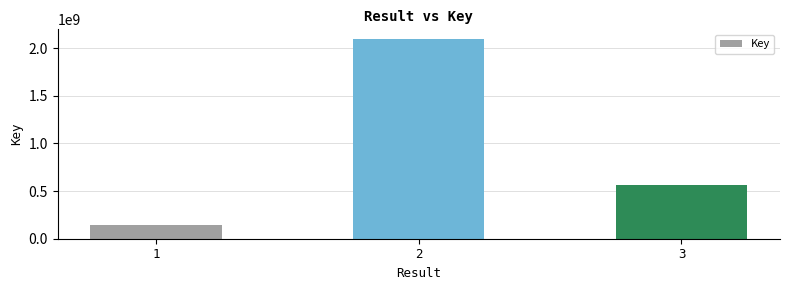

What is the maximum value shown in the chart?

2092133546